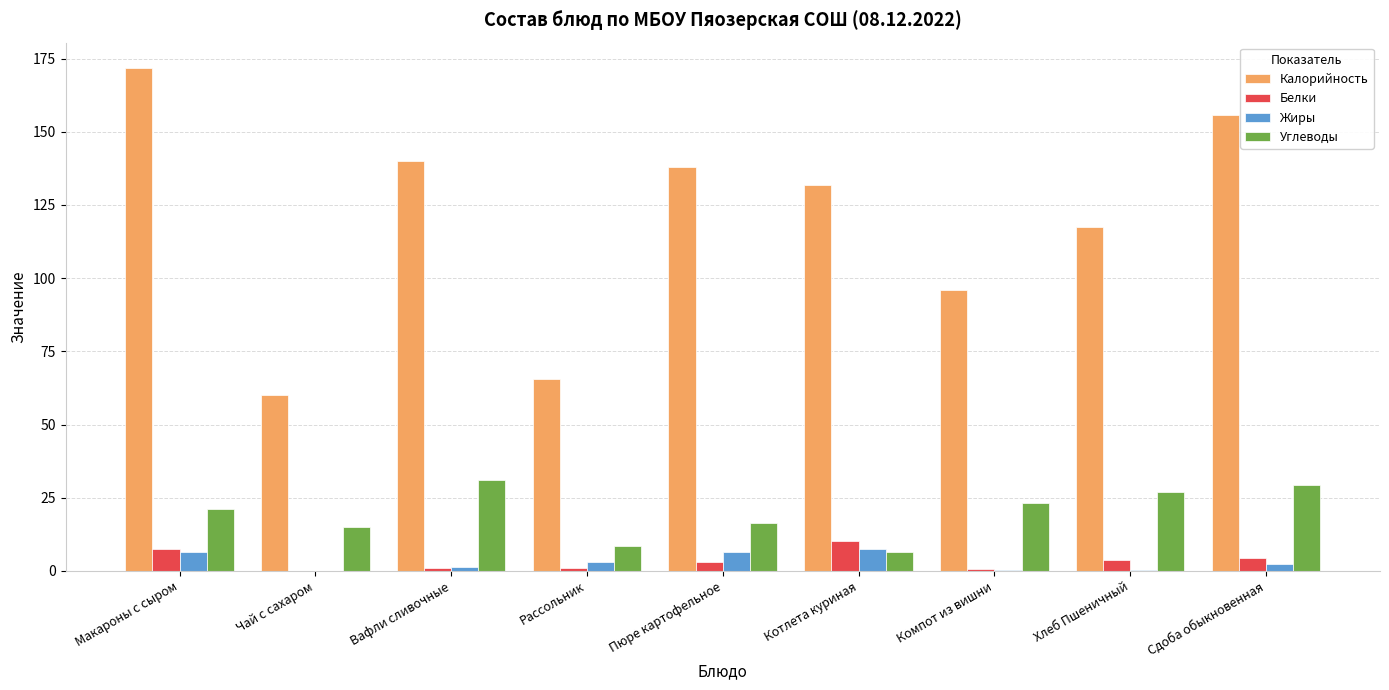

At which label does Углеводы first exceed 21?

Макароны с сыром